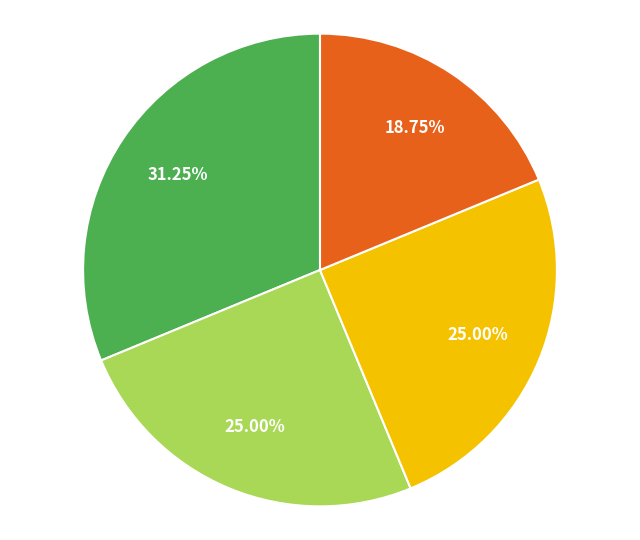

Does any single category account for the majority?

No